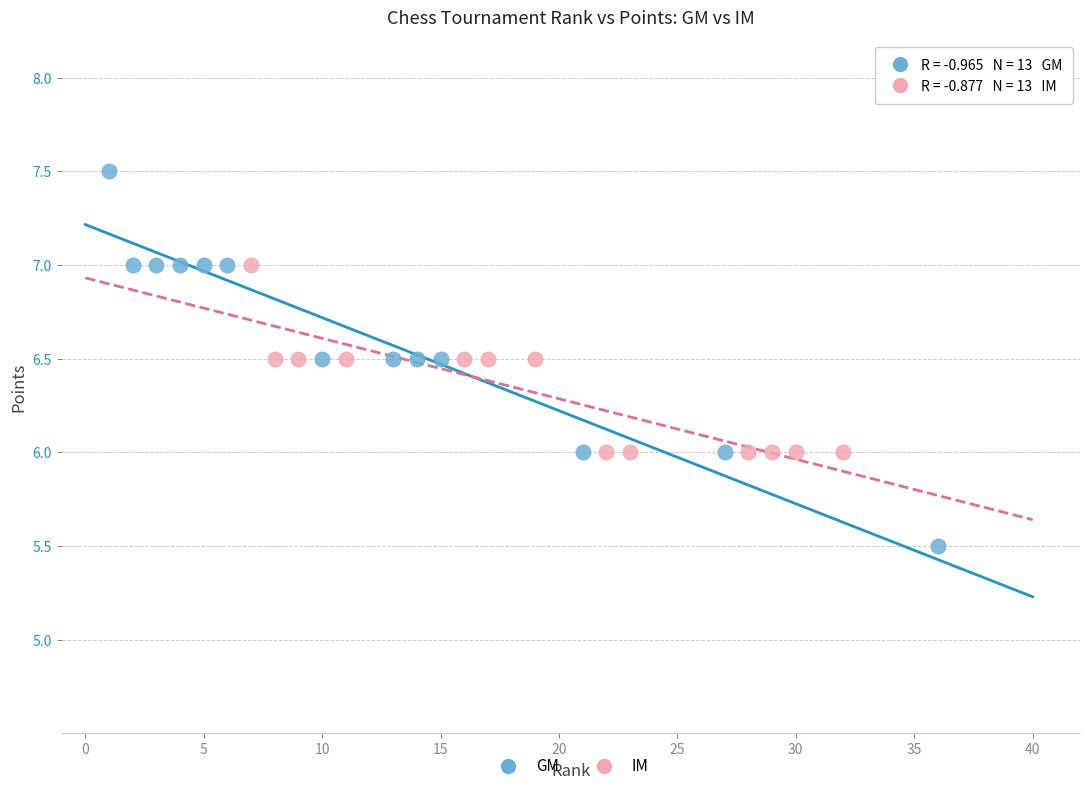

Which series has the widest spread of Y values?

GM